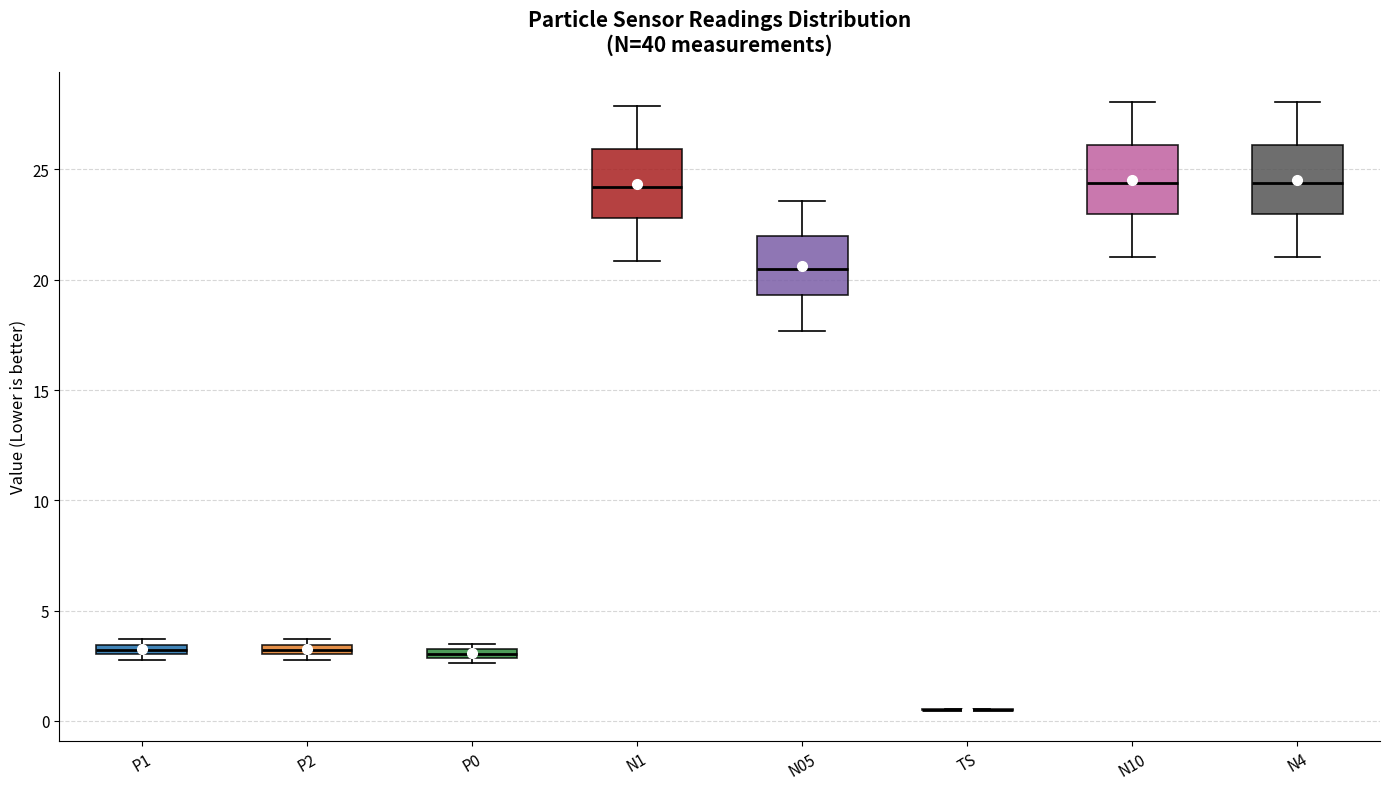

Where is the lower edge of the box for P2 on the y-axis? The values are not printed on the chart, so give them approximately, as read against the axis.

3.0